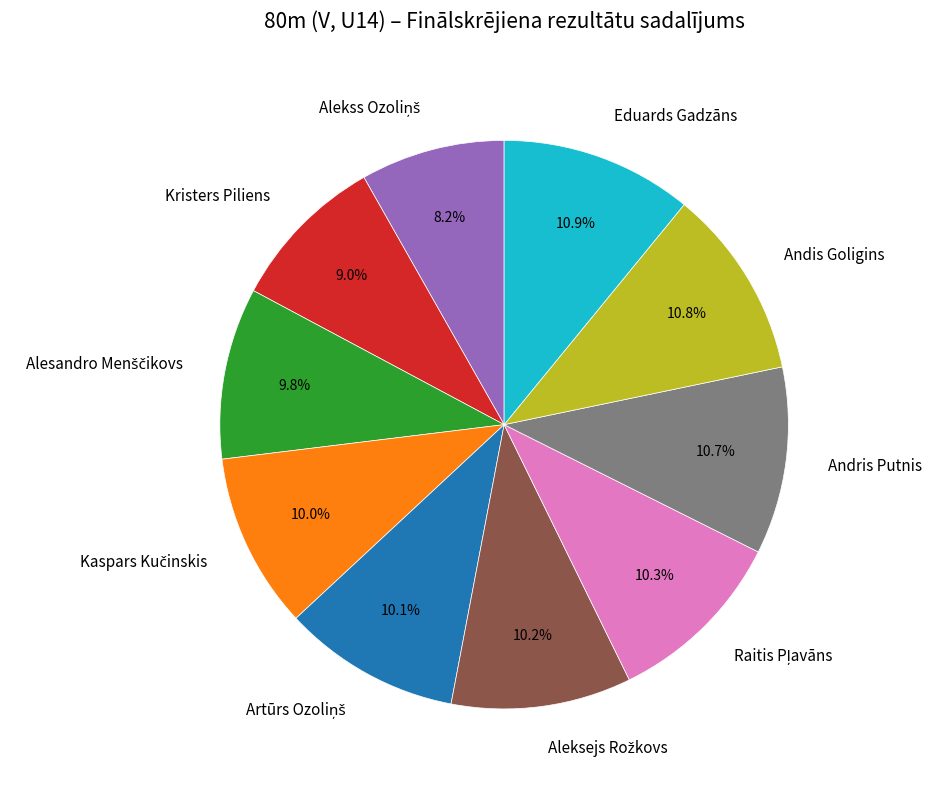

Does Andis Goligins represent more than half of the total?

No